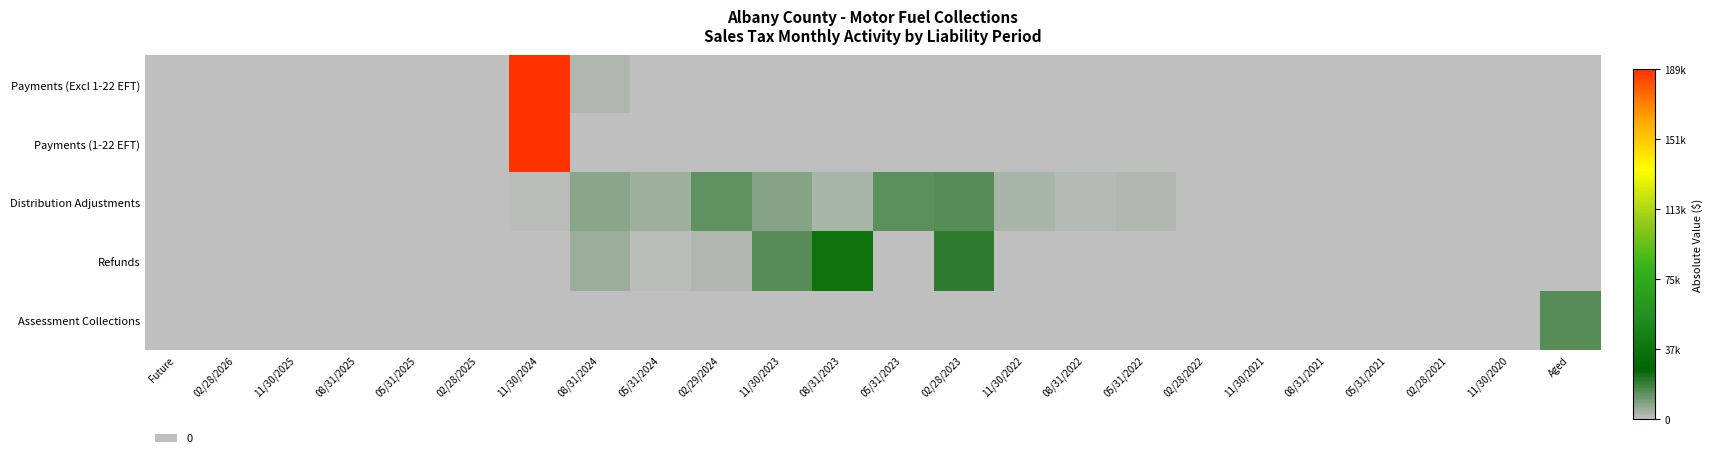

Which has a higher value, 08/31/2023 or 02/28/2022?

08/31/2023